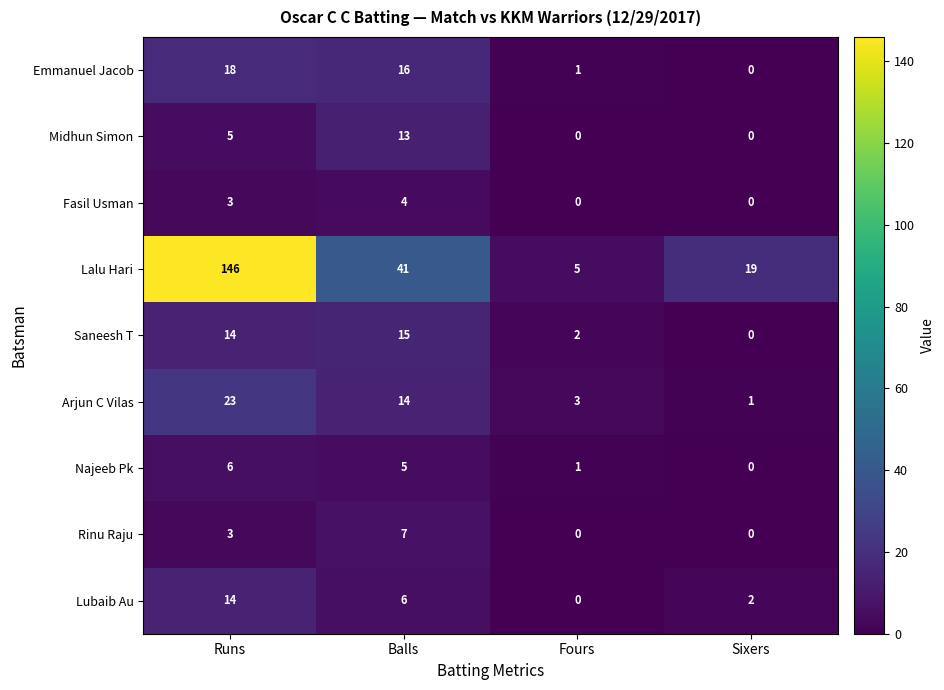

The value of Lubaib Au at Balls is 6. True or false?

True